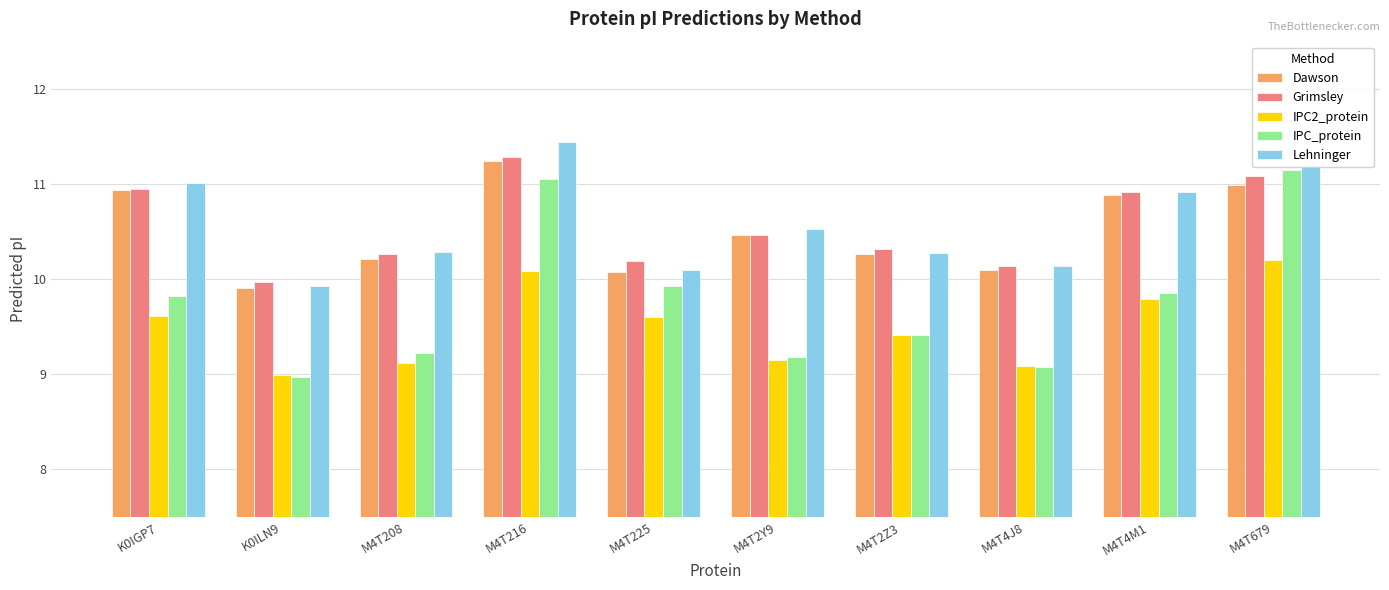

At which category is the sum across all series the highest?

M4T216